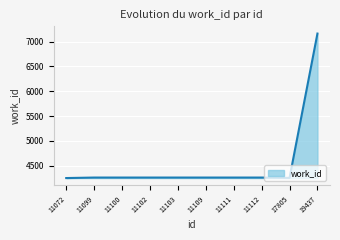

What is the difference between the maximum and minimum values?

2906